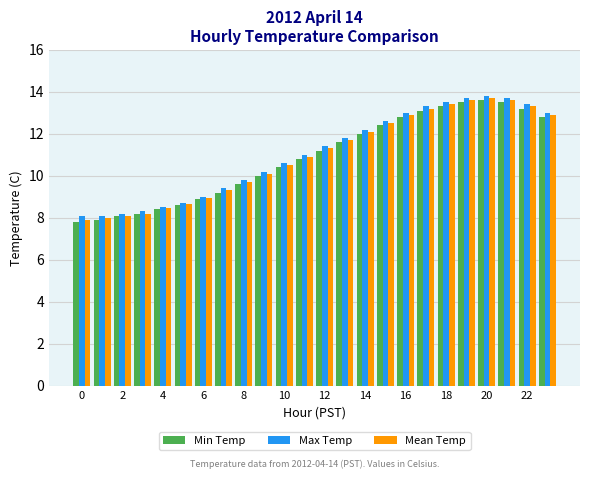

What is the minimum value shown in the chart?

7.8